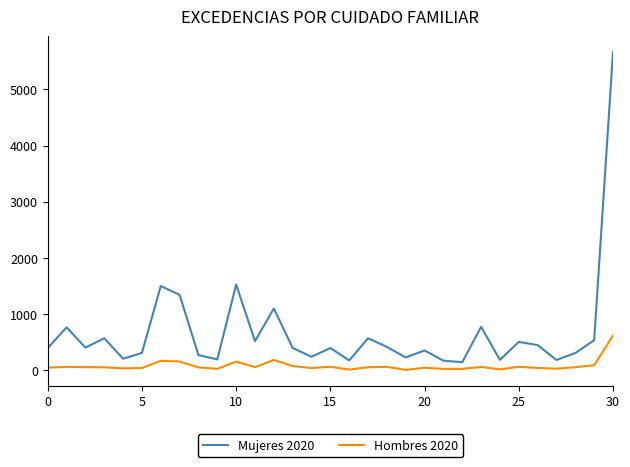

What is the greatest value displayed?

5661